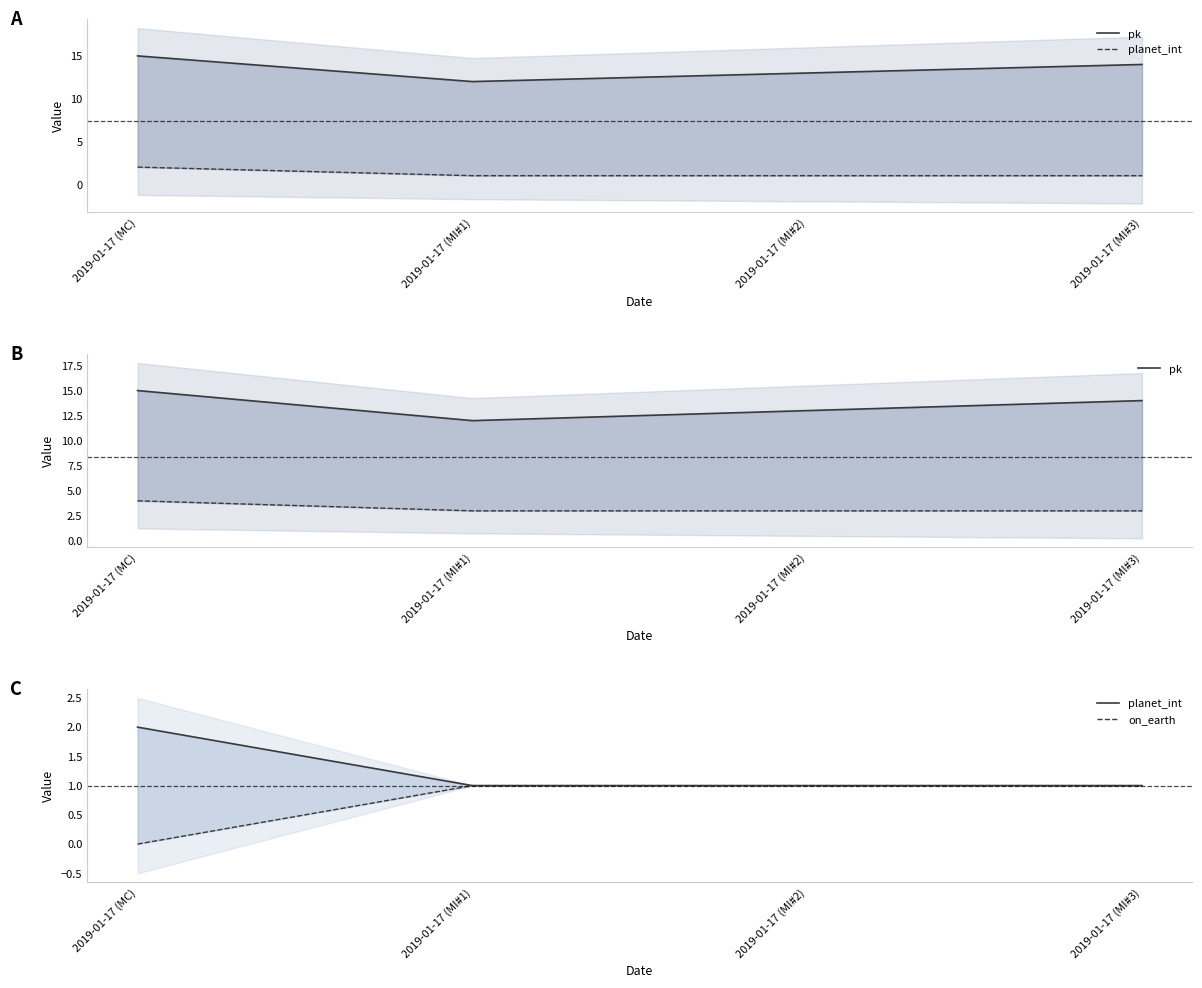

Reading left to right, what are all the values shown in this chart?

pk: 15	12	13	14
planet_int: 2	1	1	1
on_earth: 0	1	1	1